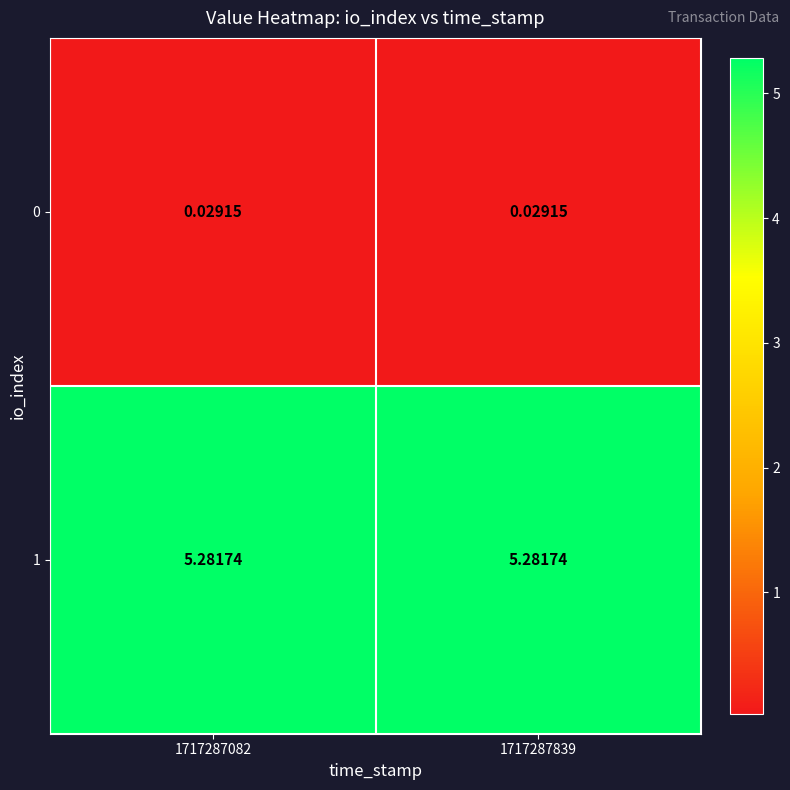

Is the value of 0 at 1717287839 greater than the value of 1 at 1717287082?

No